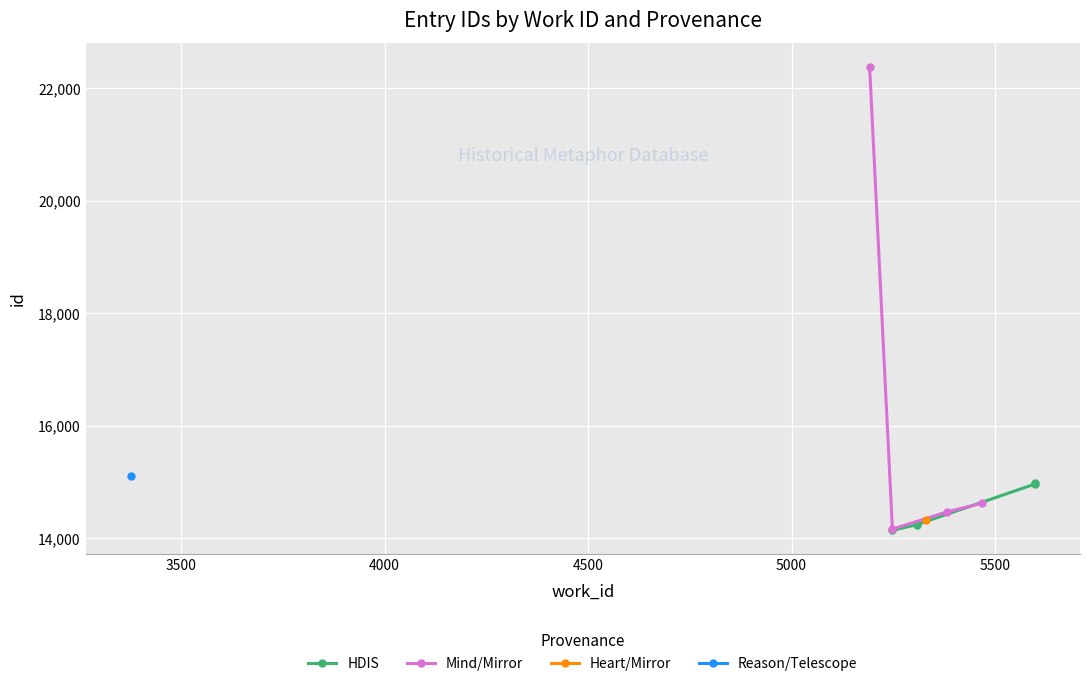

True or false: HDIS has more than 1 interior local peaks.

False